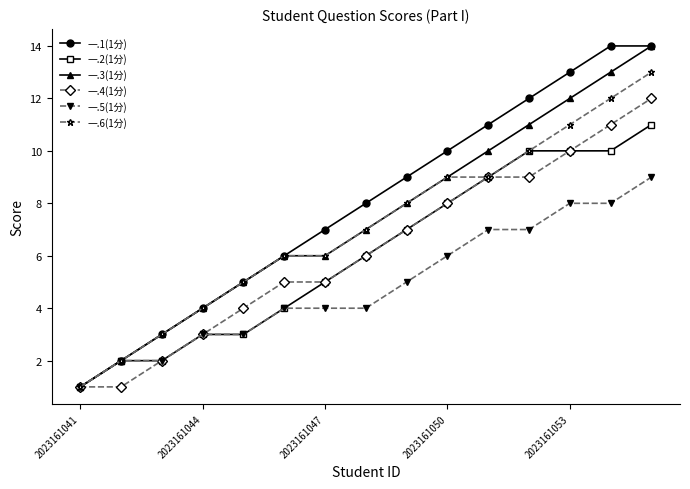

True or false: 一.4(1分) has more than 2 interior local peaks.

False